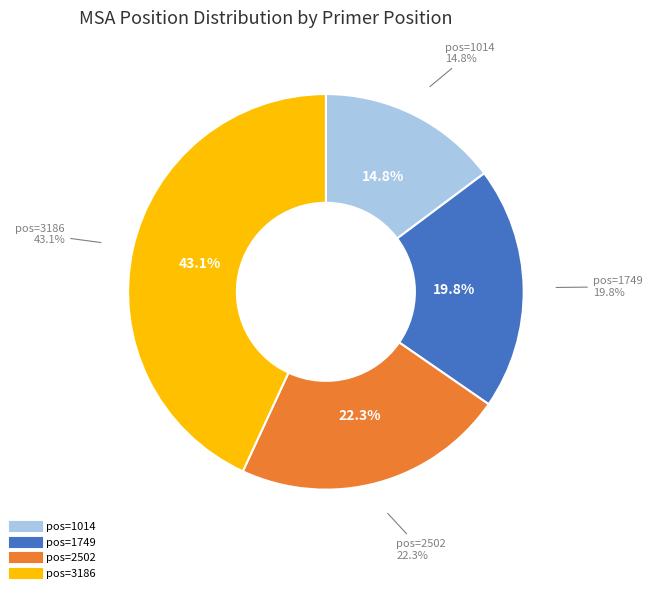

Is it true that 1749 is 14% of the pie?

False